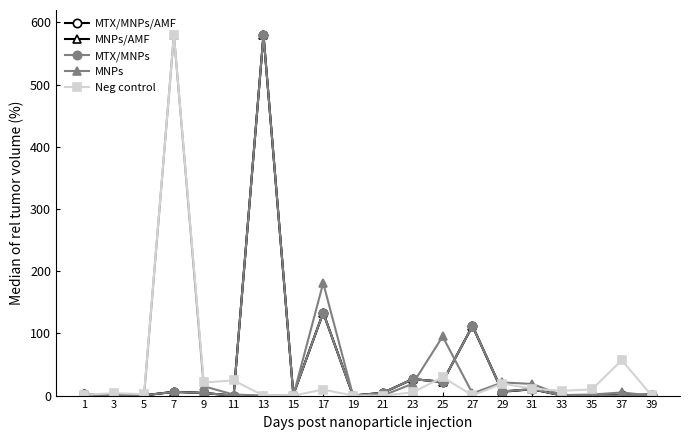

What is the maximum value shown in the chart?

580.0